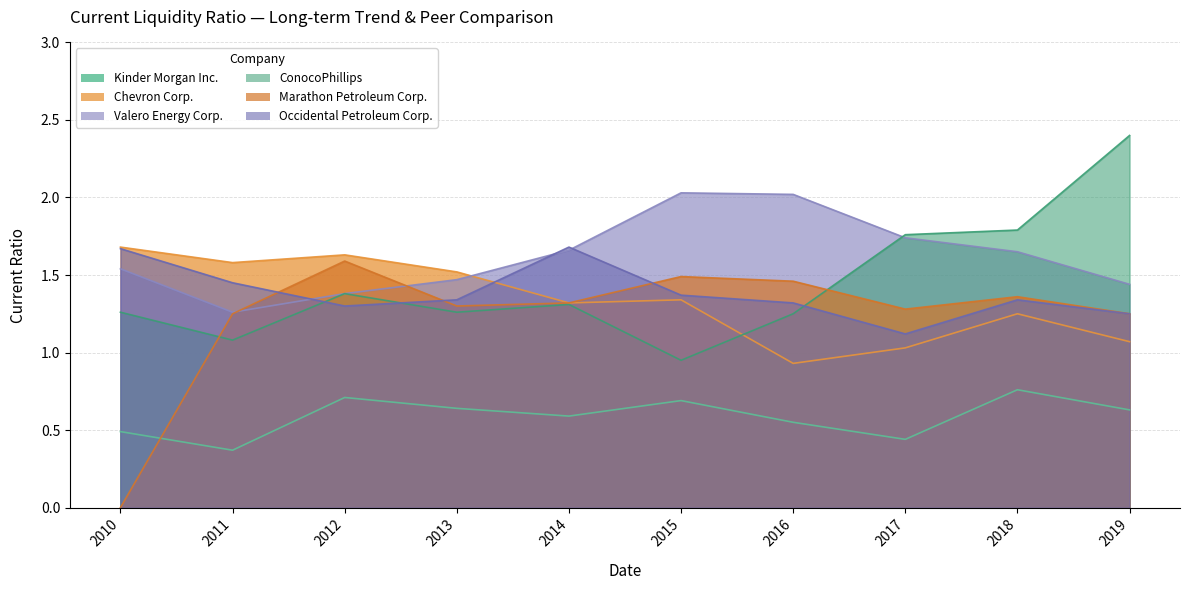

True or false: Marathon Petroleum Corp. has a value of 1.5 at 2015.

True